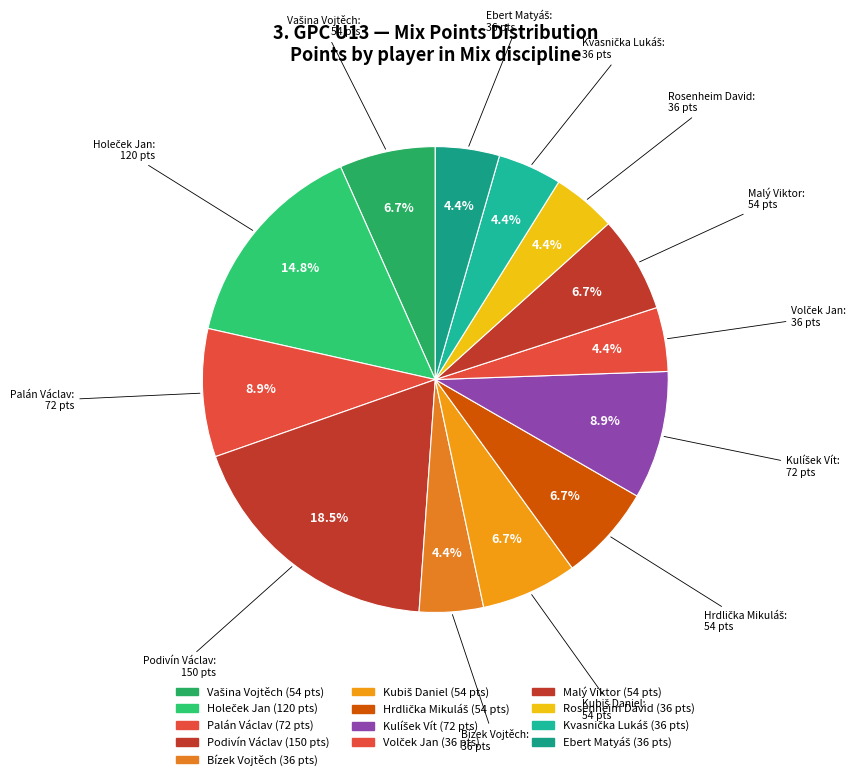

Which category has the smallest portion of the pie?

Bízek Vojtěch